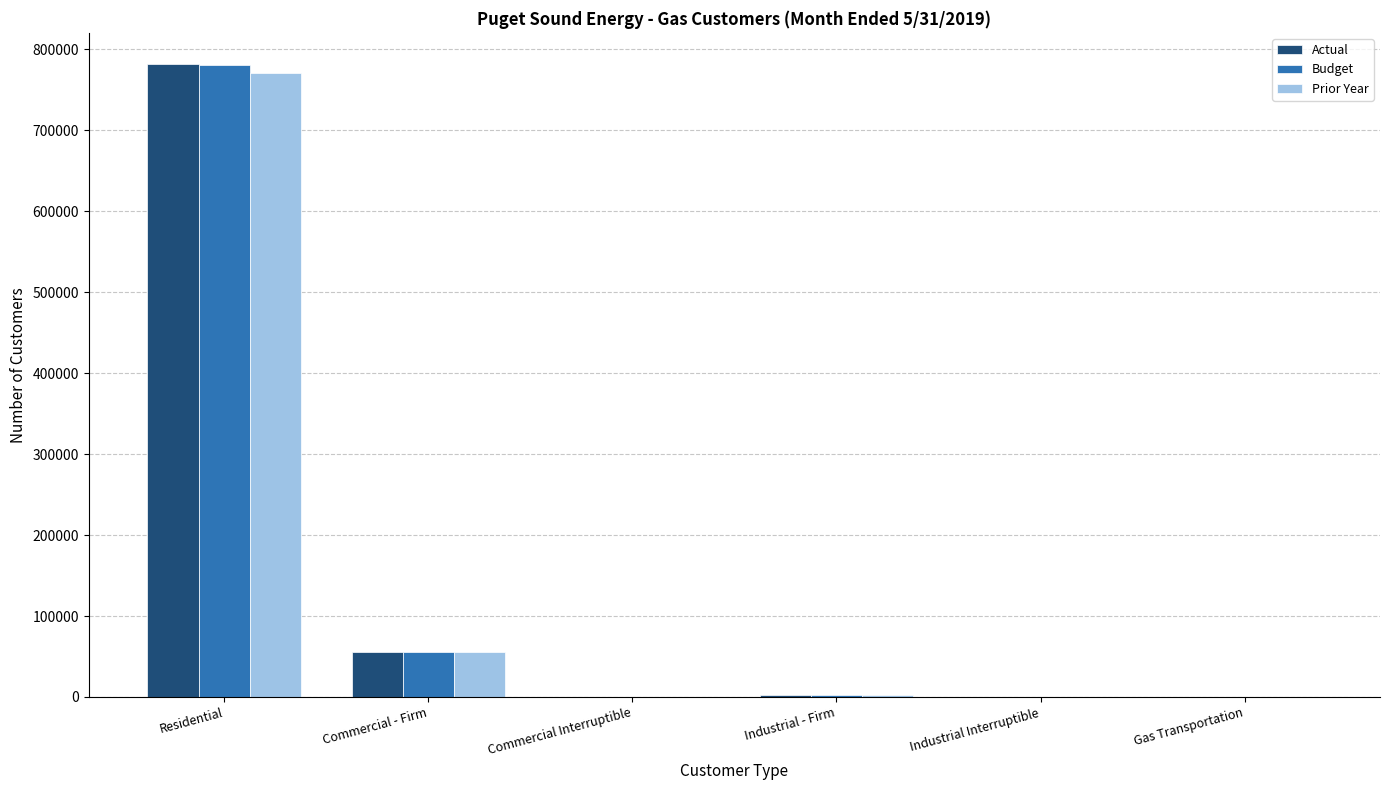

At which label is Budget closest to 390112?

Commercial - Firm